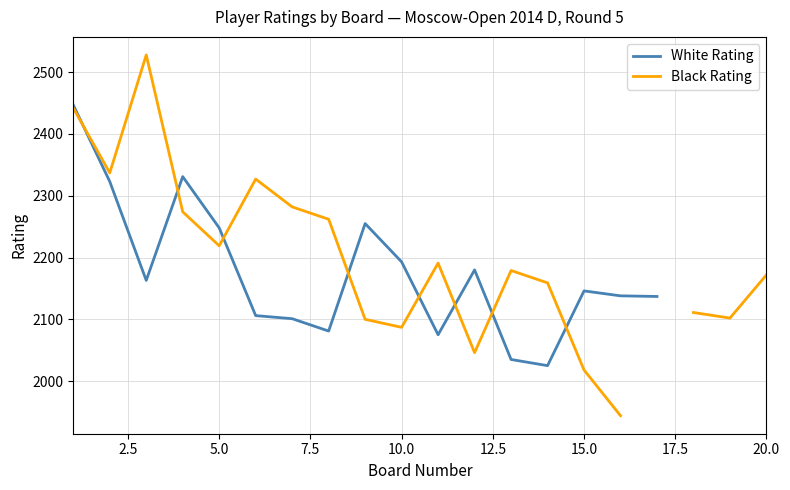

True or false: Black Rating has more than 0 interior local peaks.

True